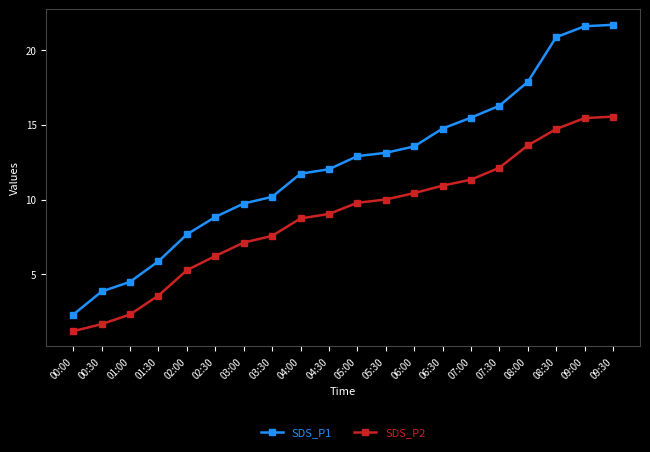

How many data points does each series have?

20